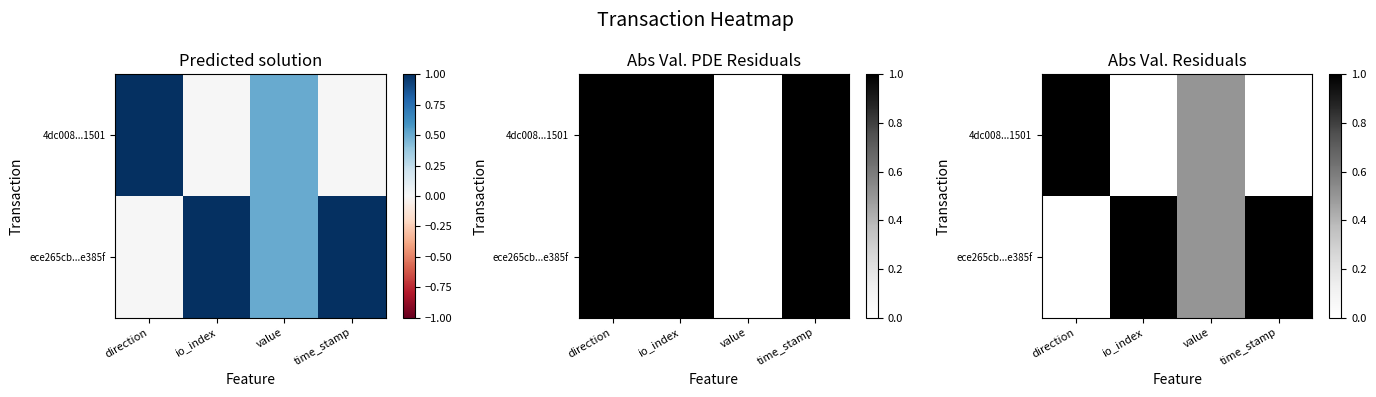

Is the value of 4dc008...1501 at io_index greater than the value of ece265cb...e385f at io_index?

No